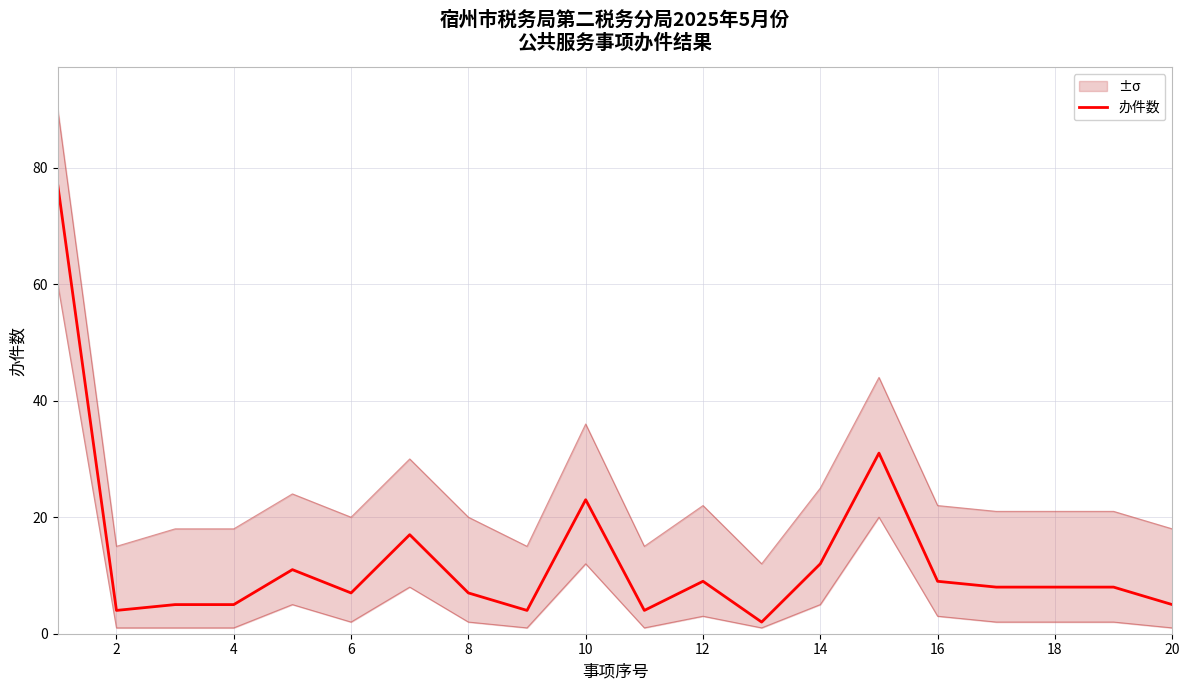

True or false: 办件数 has a value of 12 at 16.

False